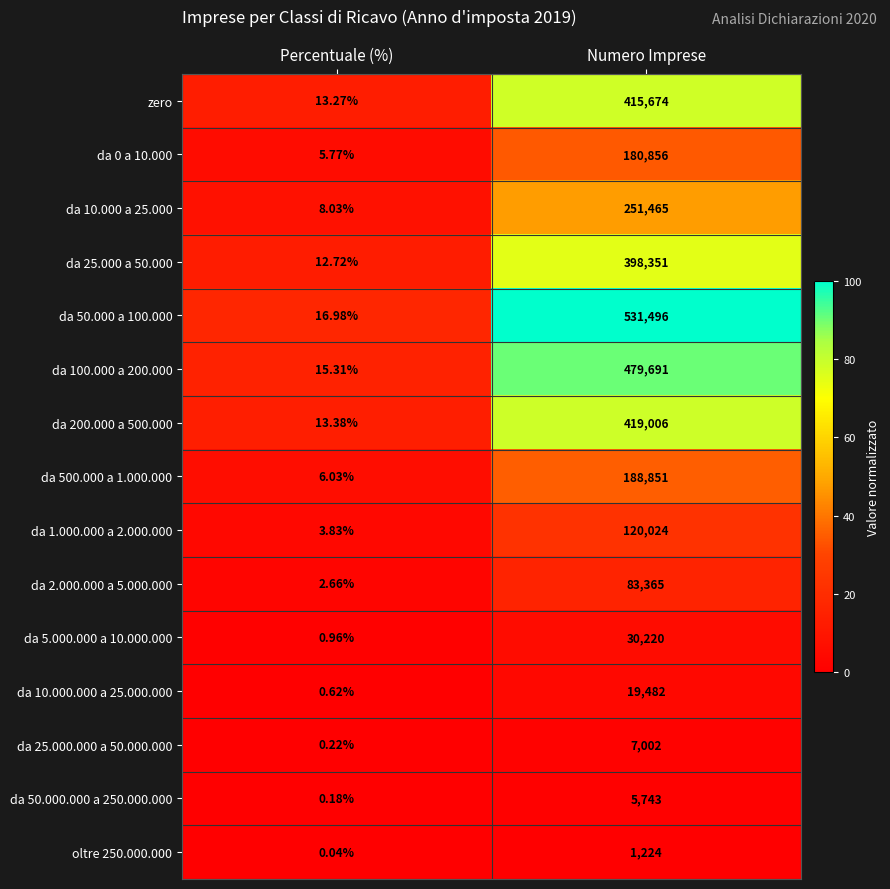

Which series has the largest range (max minus min)?

da 50.000 a 100.000